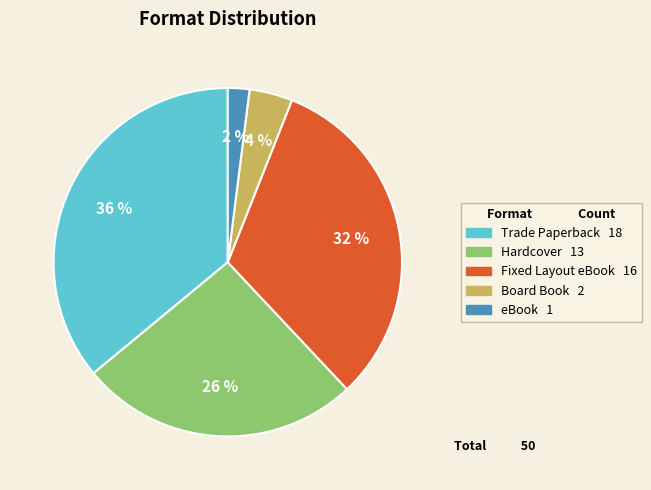

What percentage is the Trade Paperback slice, to the nearest percent?

36%